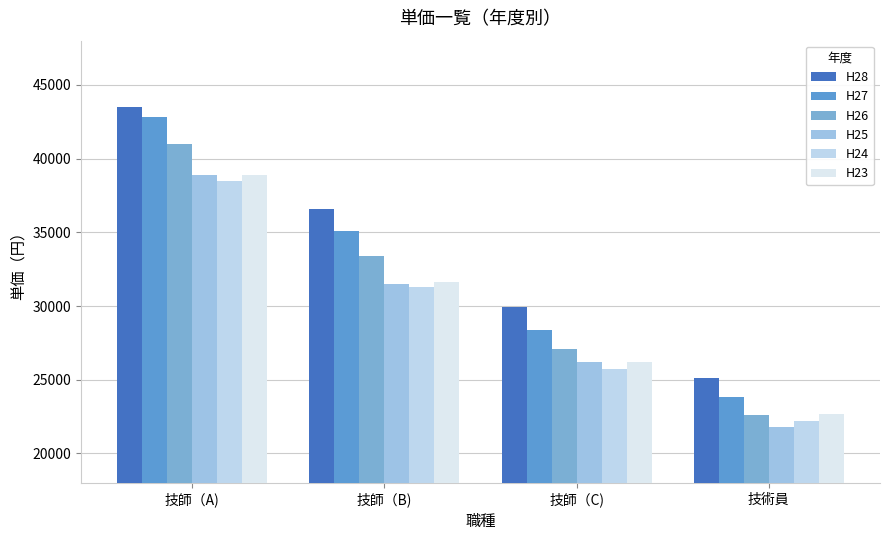

What is the difference between the maximum and minimum values in the H24 series?

16300